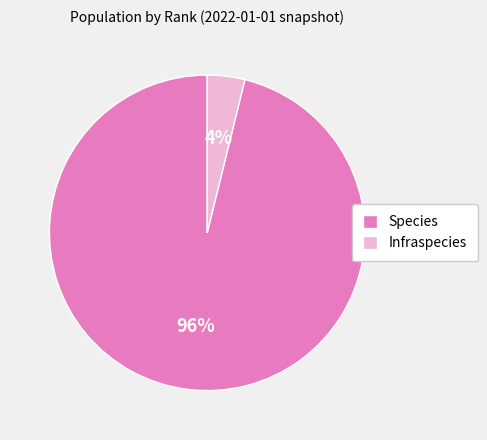

What is the smallest slice in the pie chart?

Infraspecies